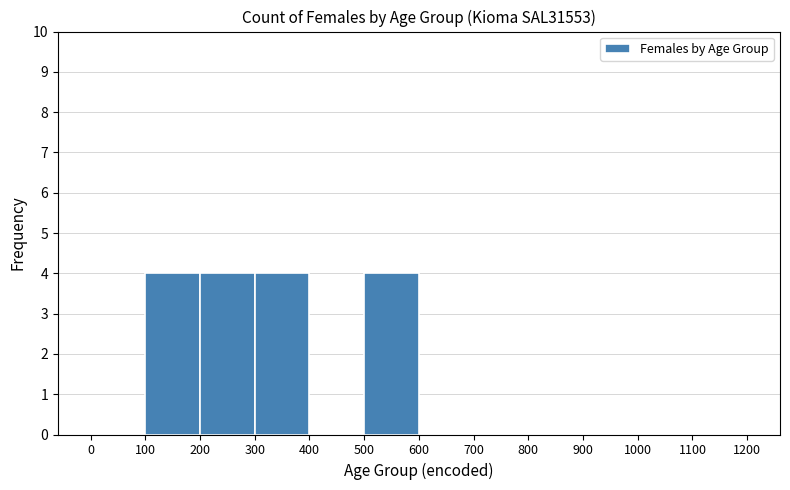

Reading left to right, transcribe this chart: for each bar, give the range it covers on the x-axis and its height. The values are not printed on the chart, so give them approximately, as read against the axis.

0 to 100: 0
100 to 200: 4
200 to 300: 4
300 to 400: 4
400 to 500: 0
500 to 600: 4
600 to 700: 0
700 to 800: 0
800 to 900: 0
900 to 1000: 0
1000 to 1100: 0
1100 to 1200: 0